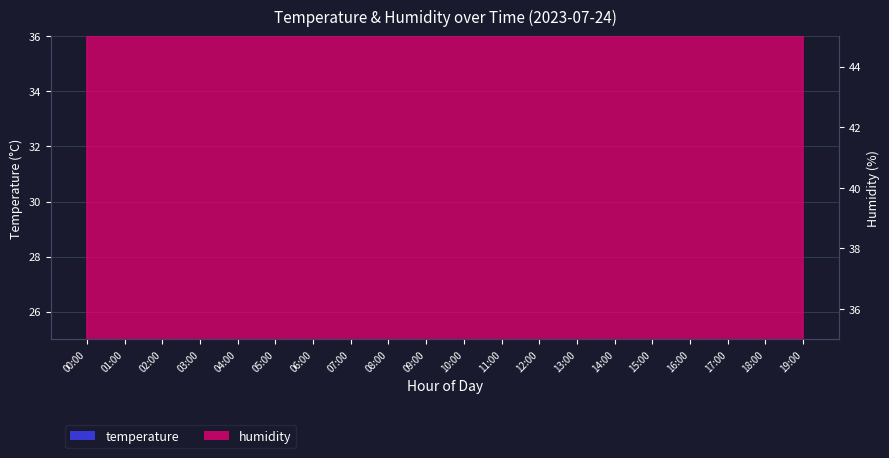

Rank the series by their average value, from lowest to highest.

temperature, humidity